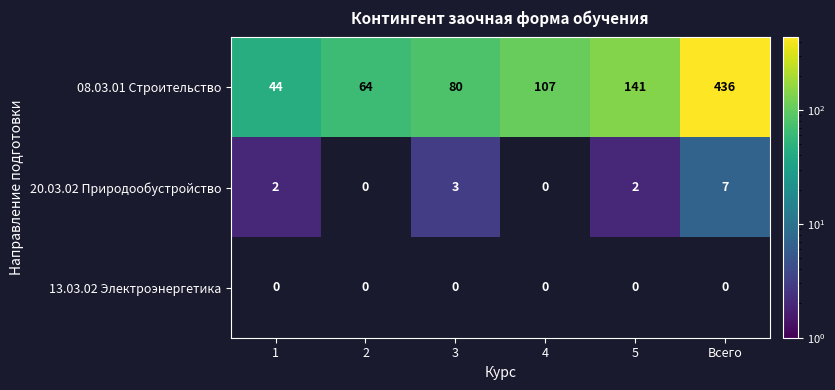

How many distinct data groups are displayed?

3